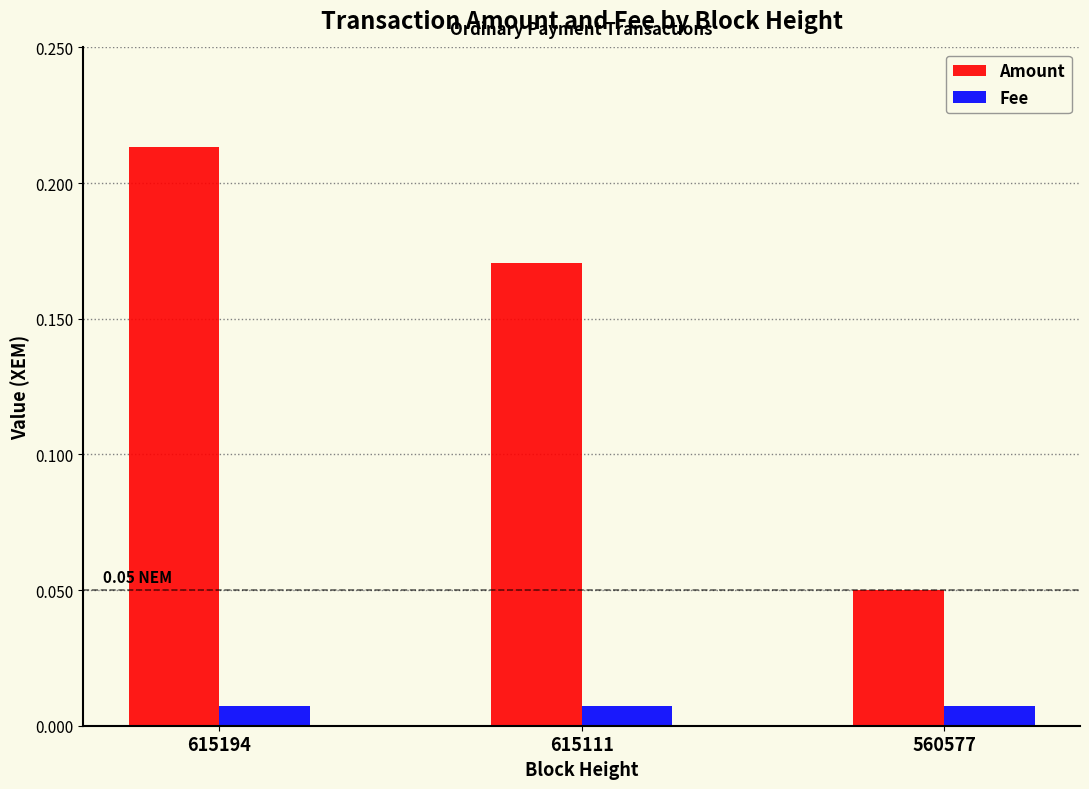

Which series has the largest range (max minus min)?

Amount